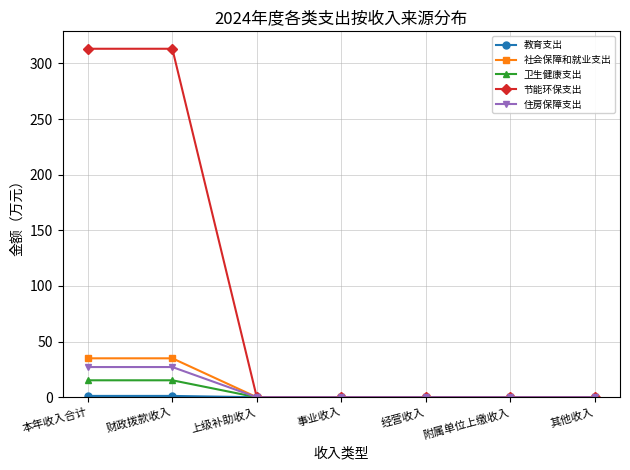

Is this an area chart (filled region under the line)?

No